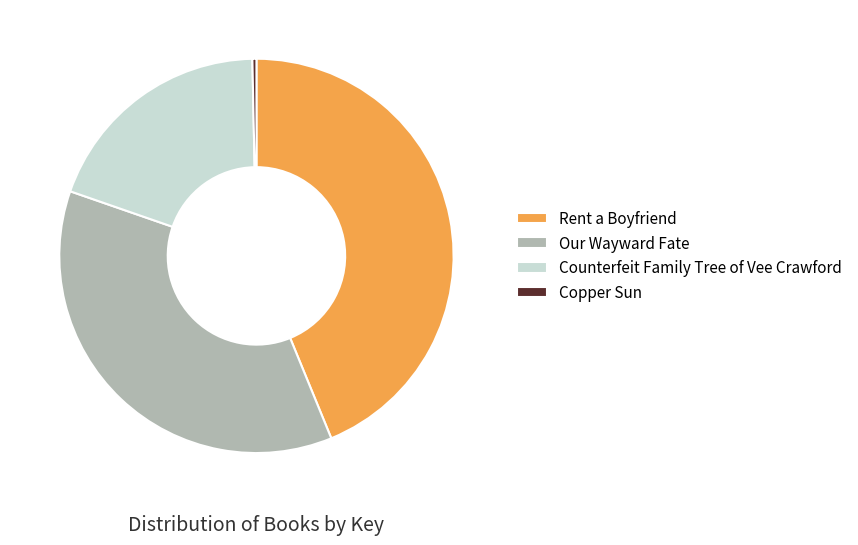

Is there a majority slice in this chart?

No